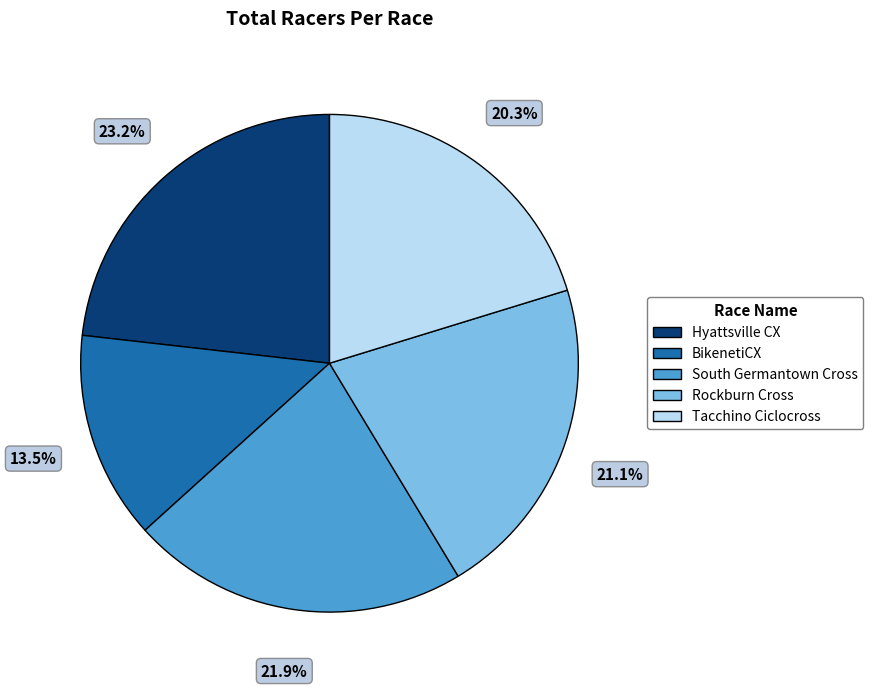

Which category has the smallest portion of the pie?

BikenetiCX